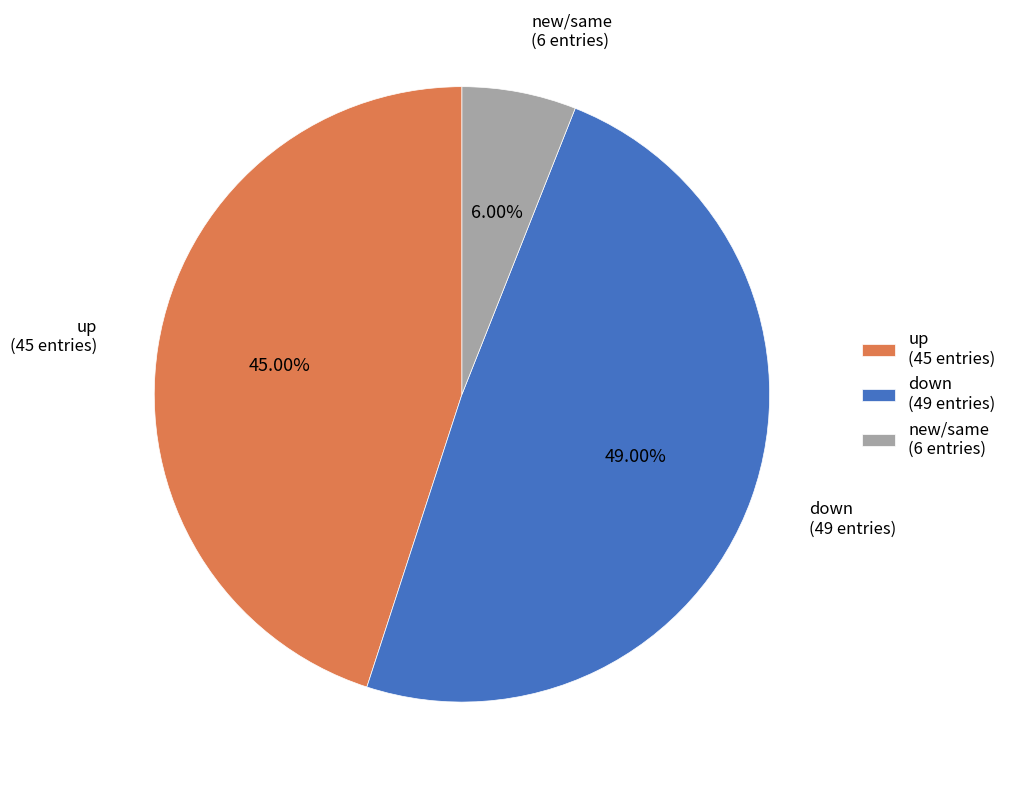

Does any single category account for the majority?

No